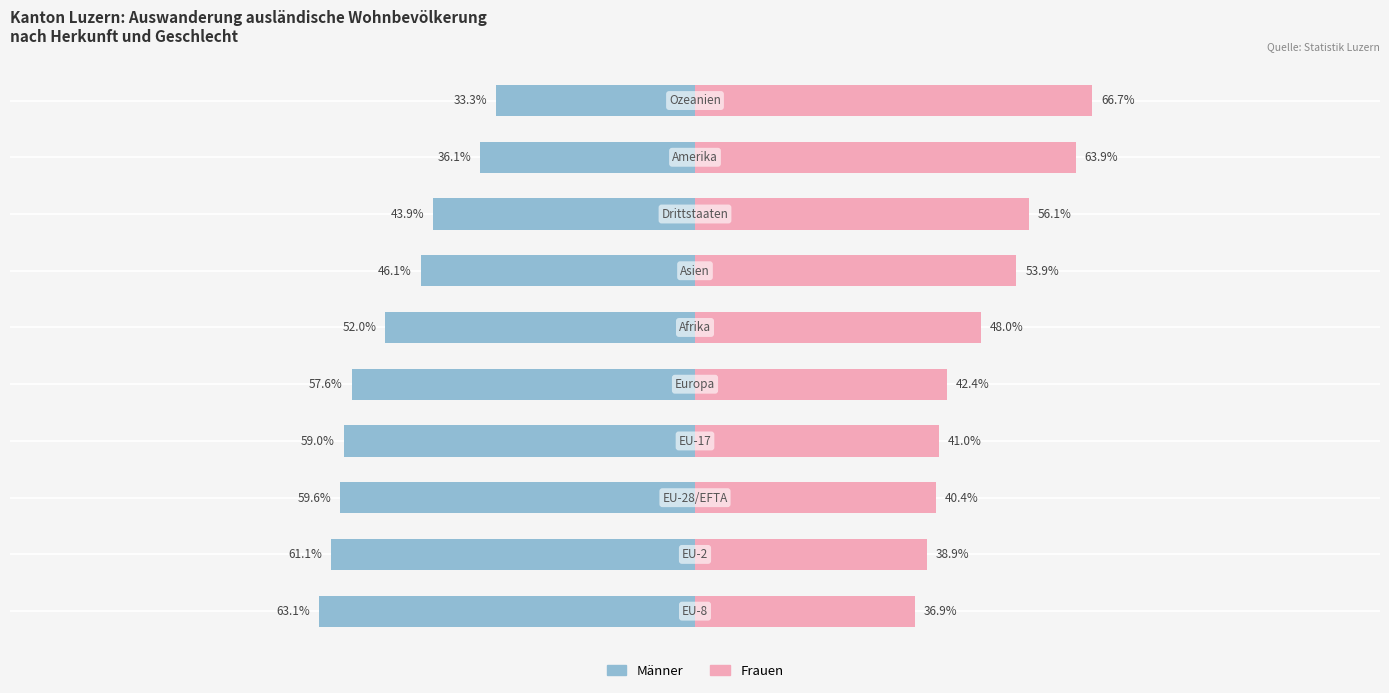

What value does the Frauen series have at 8?

63.9